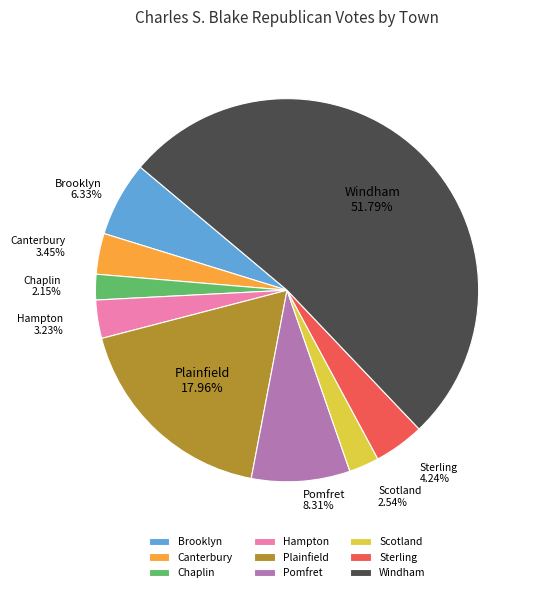

To the nearest percent, what is the difference between the largest and smallest slice percentages?

50%